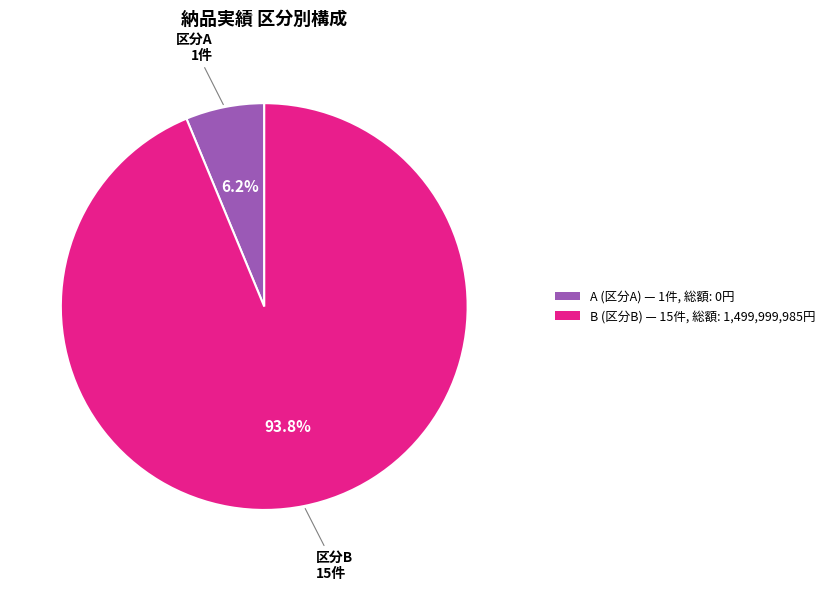

Is there any slice that represents more than half of the pie?

Yes